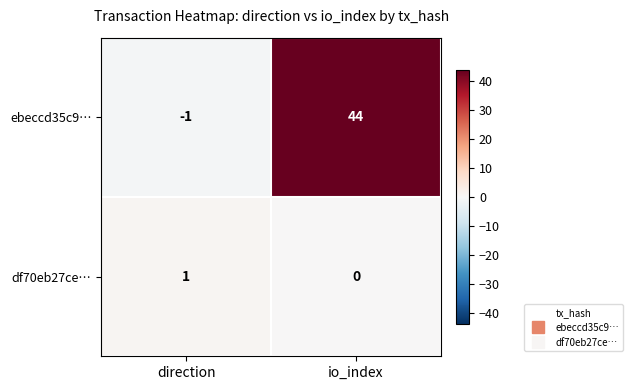

What is the difference between the maximum and minimum values in the ebeccd35c9… series?

45